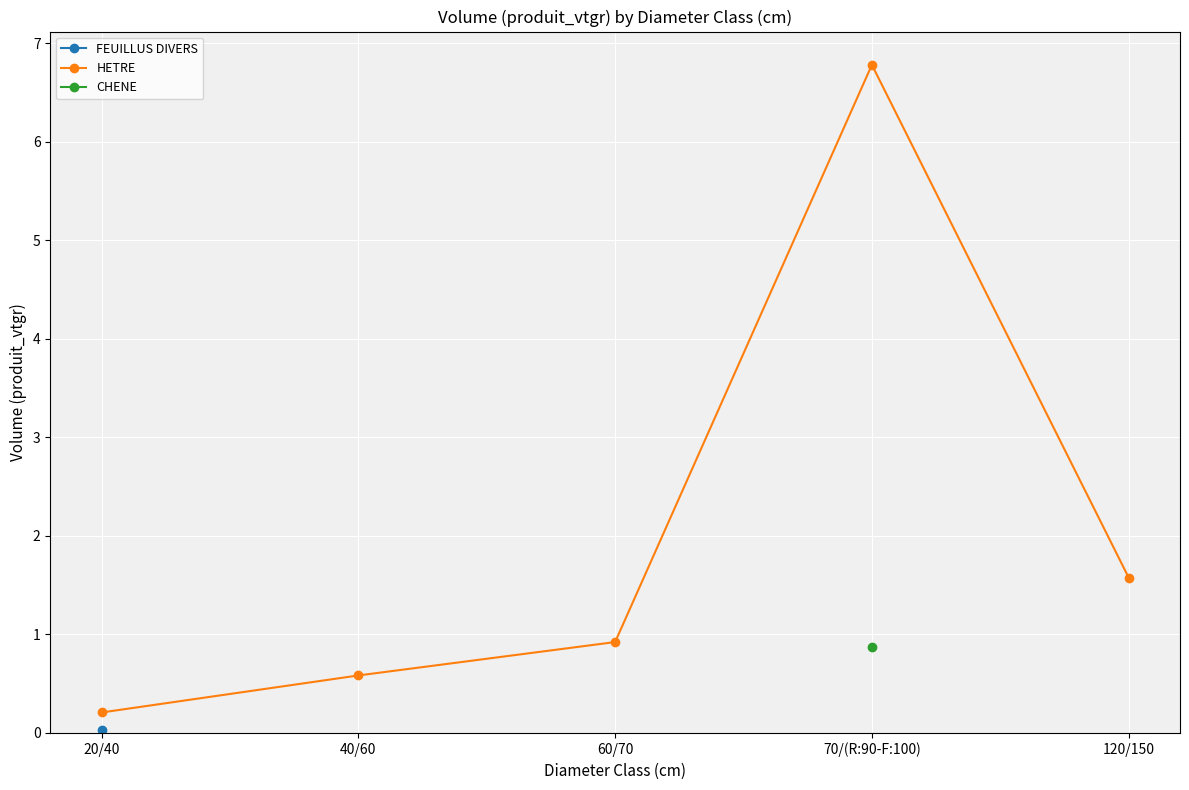

What is the maximum value shown in the chart?

6.8